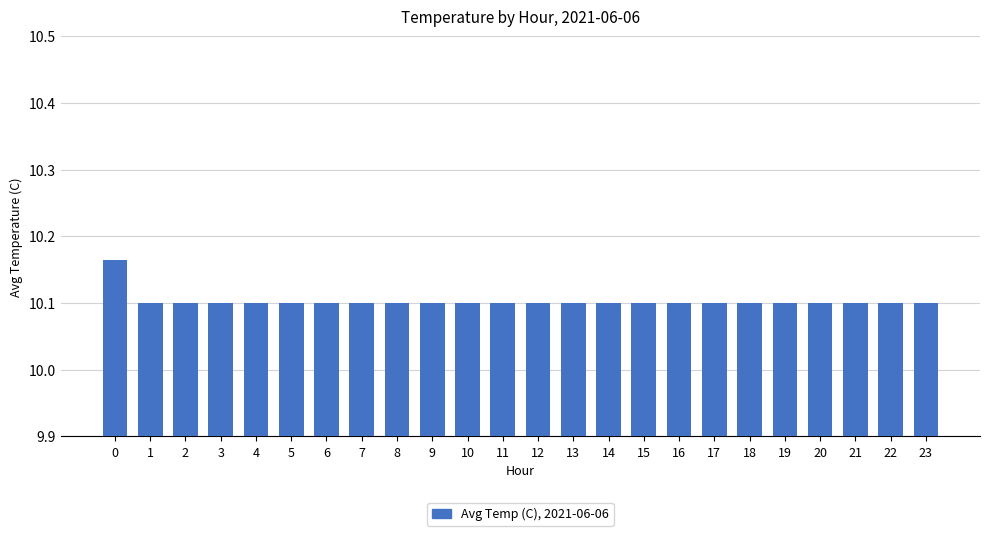

Count the values in the range 10 to 11.

24